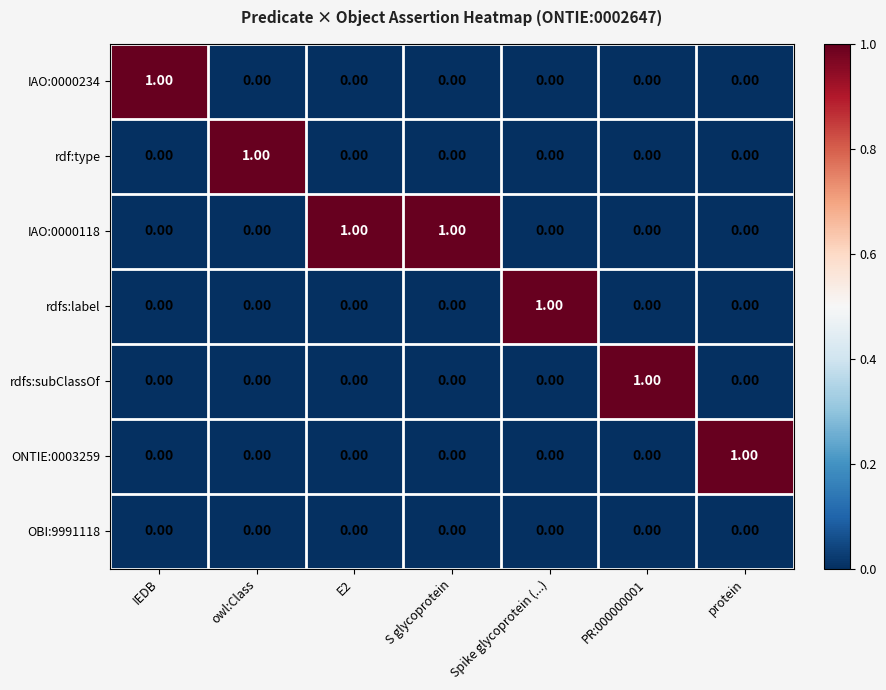

At how many categories does at least one series exceed 0?

7